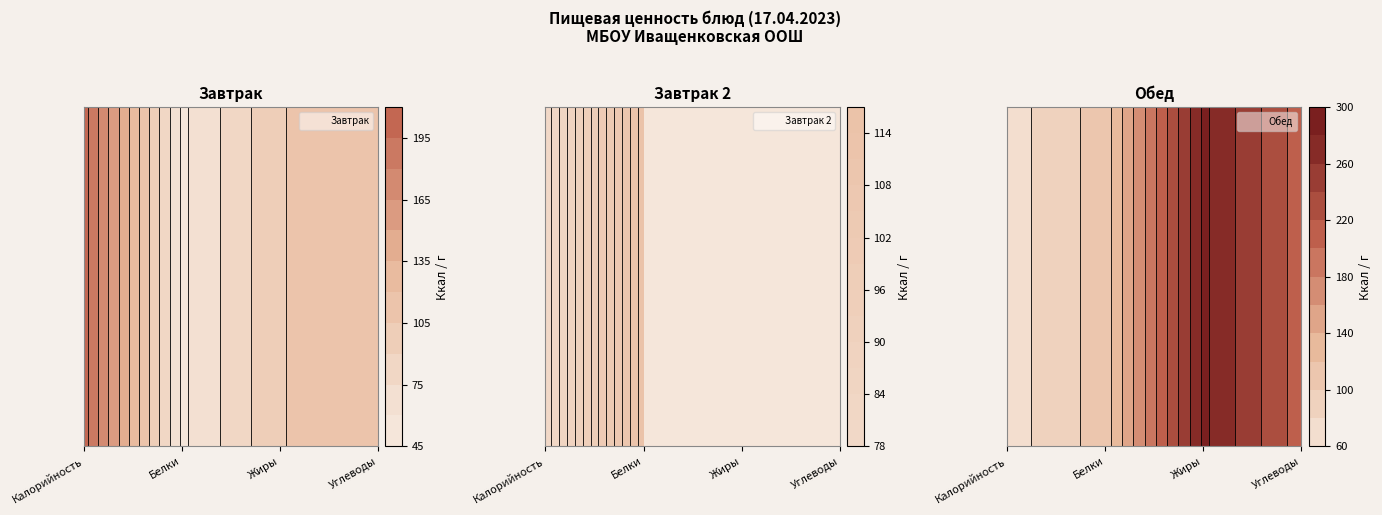

At which category is the sum across all series the highest?

Жиры